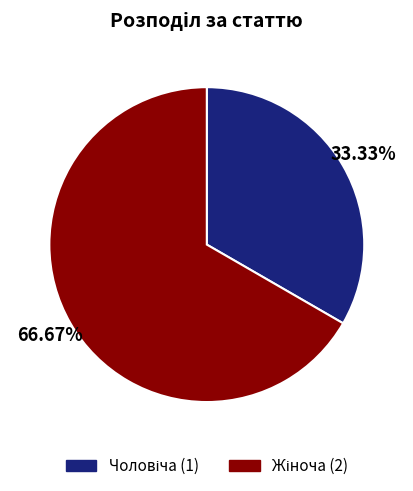

Is there a majority slice in this chart?

Yes